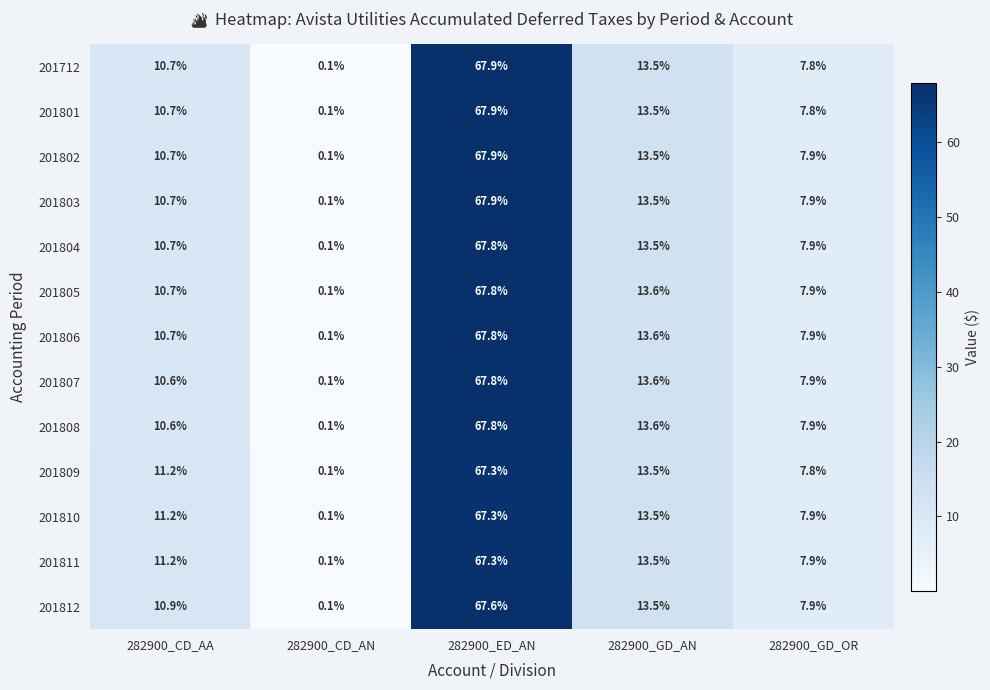

Is the value of 201809 at 282900_CD_AA greater than the value of 201811 at 282900_GD_AN?

No